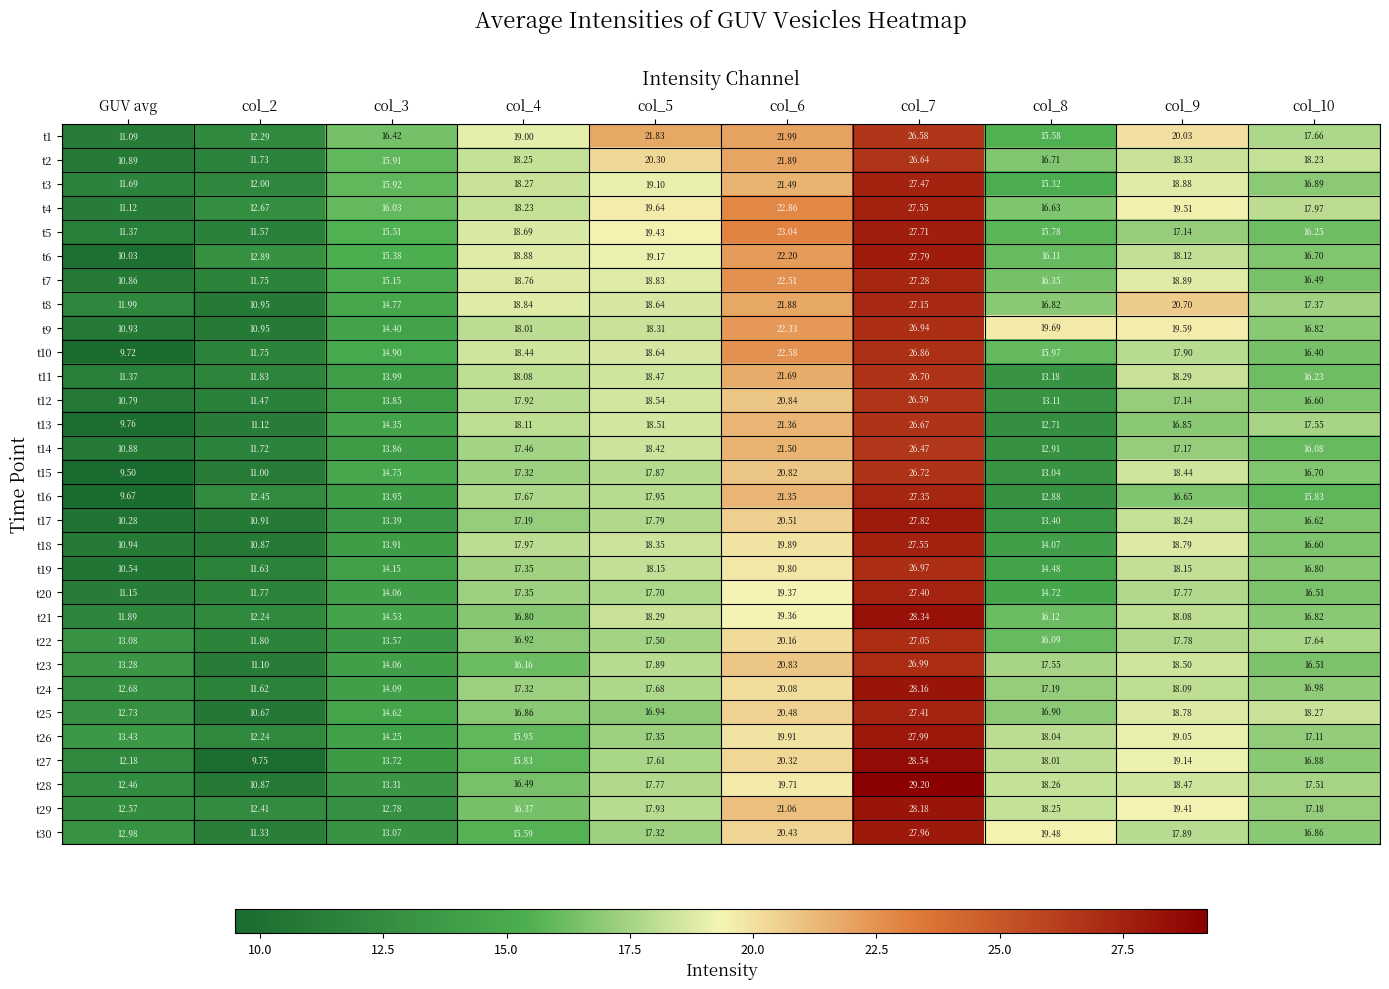

At which category does the chart reach its minimum across all series?

GUV avg